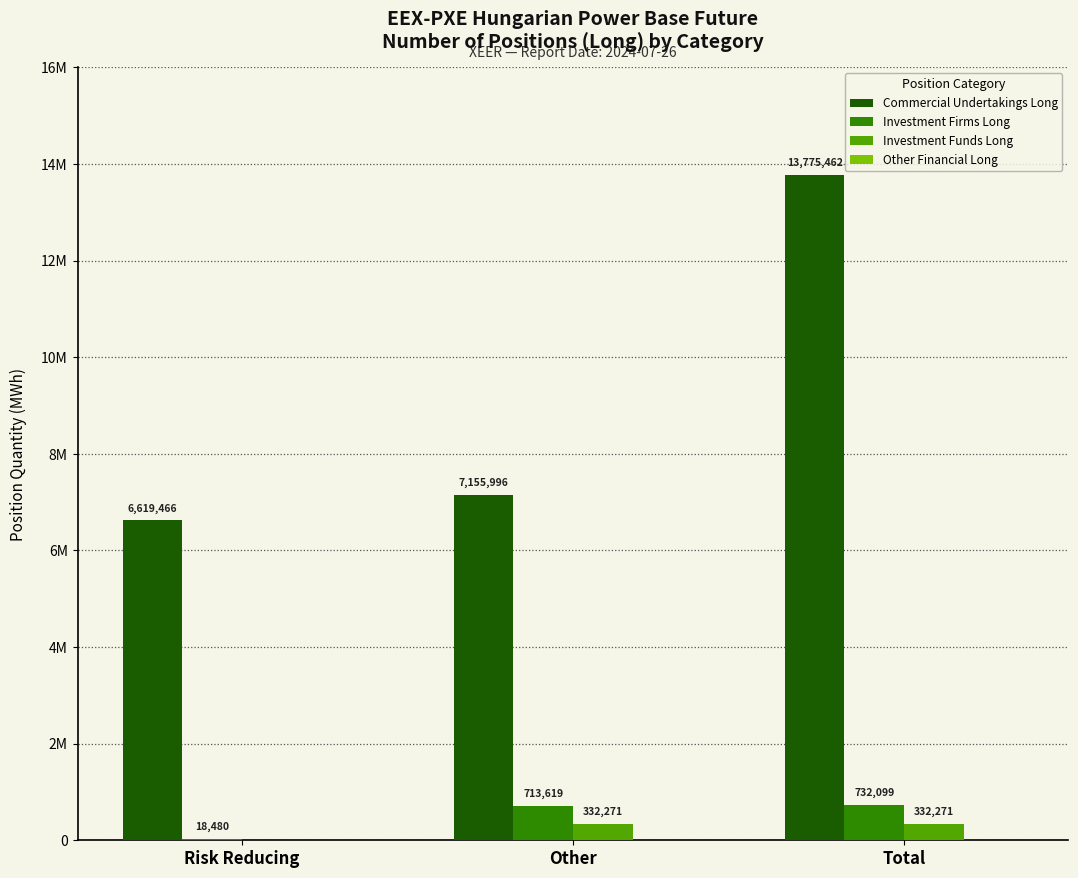

Are the bars horizontal?

No